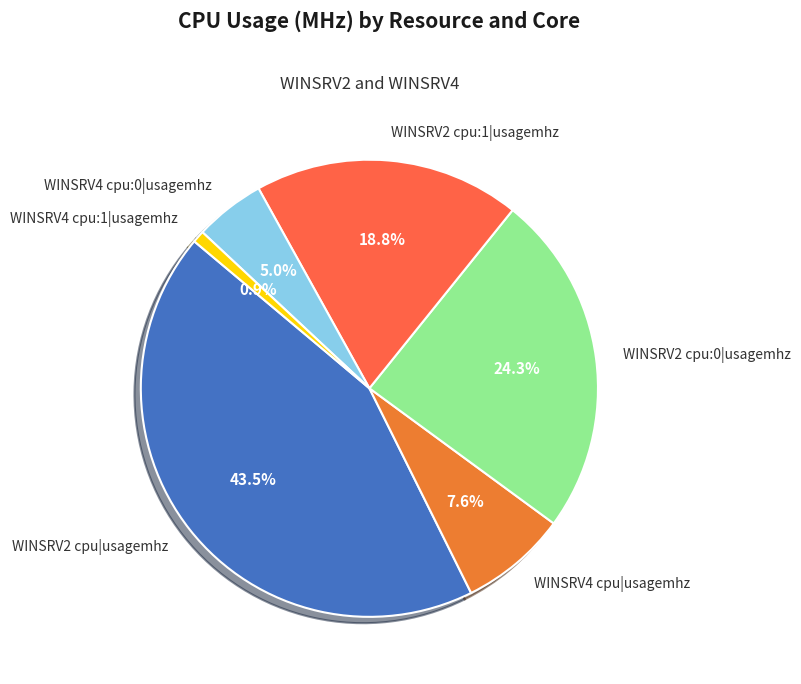

Rank the categories by value from lowest to highest.

WINSRV4 cpu:1|usagemhz, WINSRV4 cpu:0|usagemhz, WINSRV4 cpu|usagemhz, WINSRV2 cpu:1|usagemhz, WINSRV2 cpu:0|usagemhz, WINSRV2 cpu|usagemhz